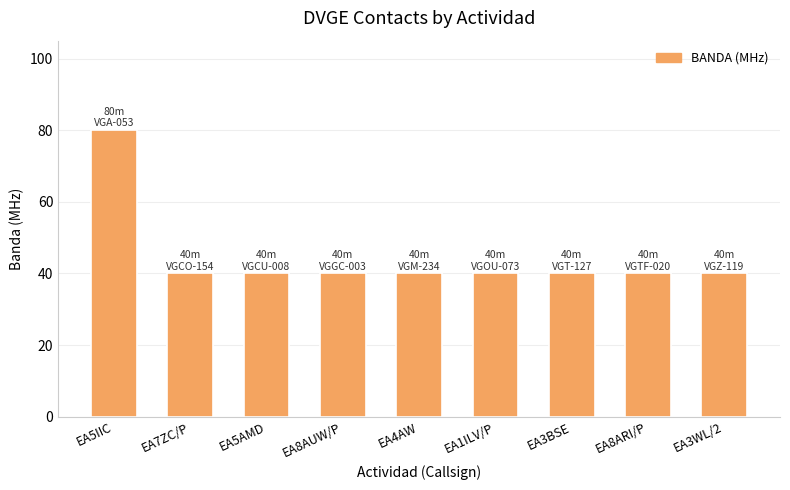

What is the sum of the values at EA3WL/2 and EA8ARI/P?

80